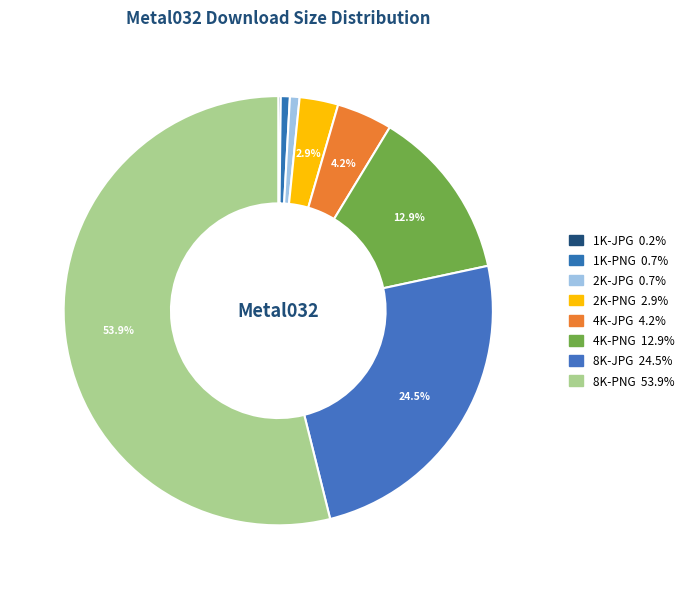

How many slices are in this pie chart?

8